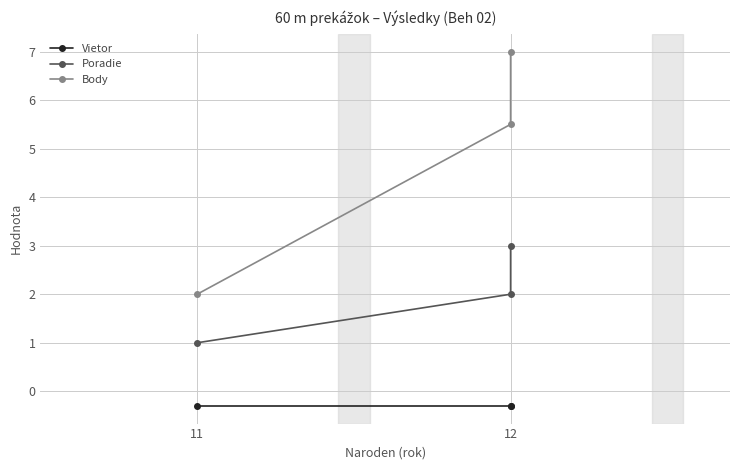

How many lines are shown in the chart?

3